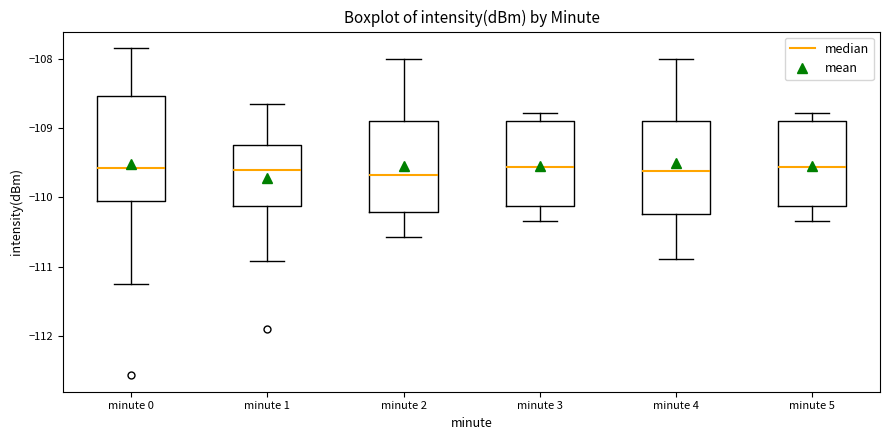

Which box is the tallest, from its lower edge to its upper edge?

minute 0